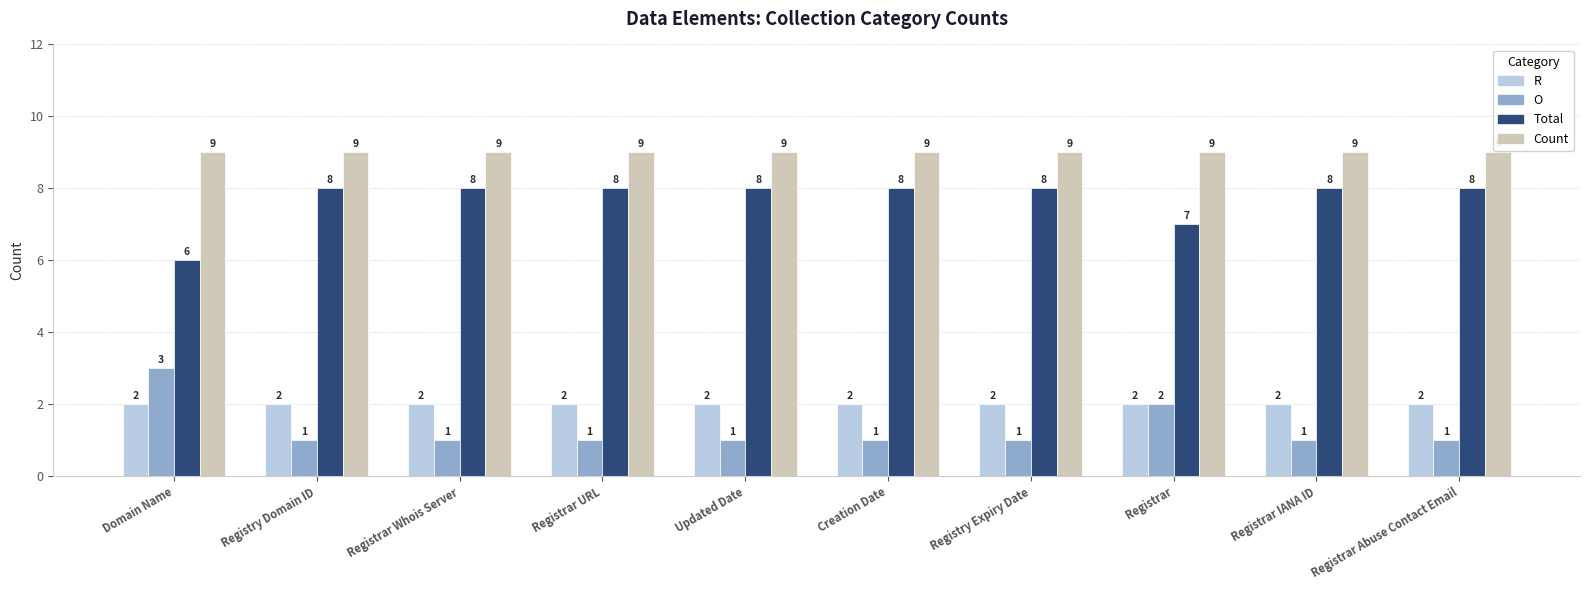

What is the value of the Count bar at the 1st from the left?

9